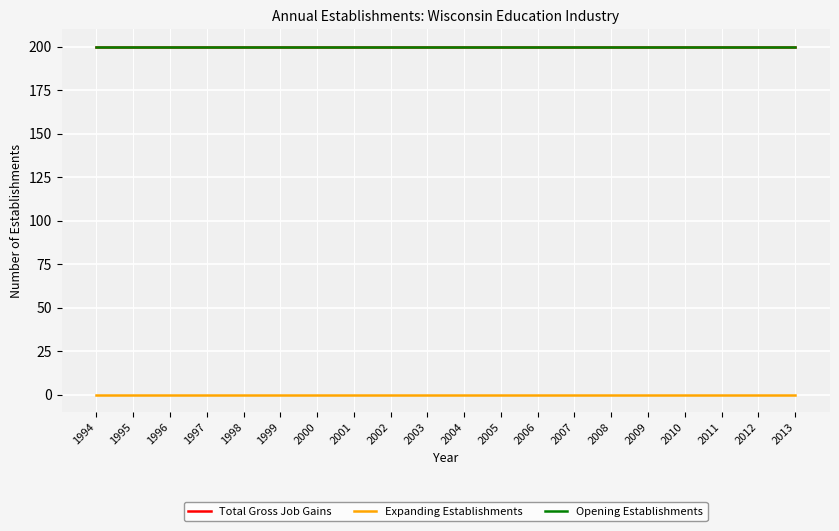

True or false: Expanding Establishments has more than 1 points higher than both neighbors.

False